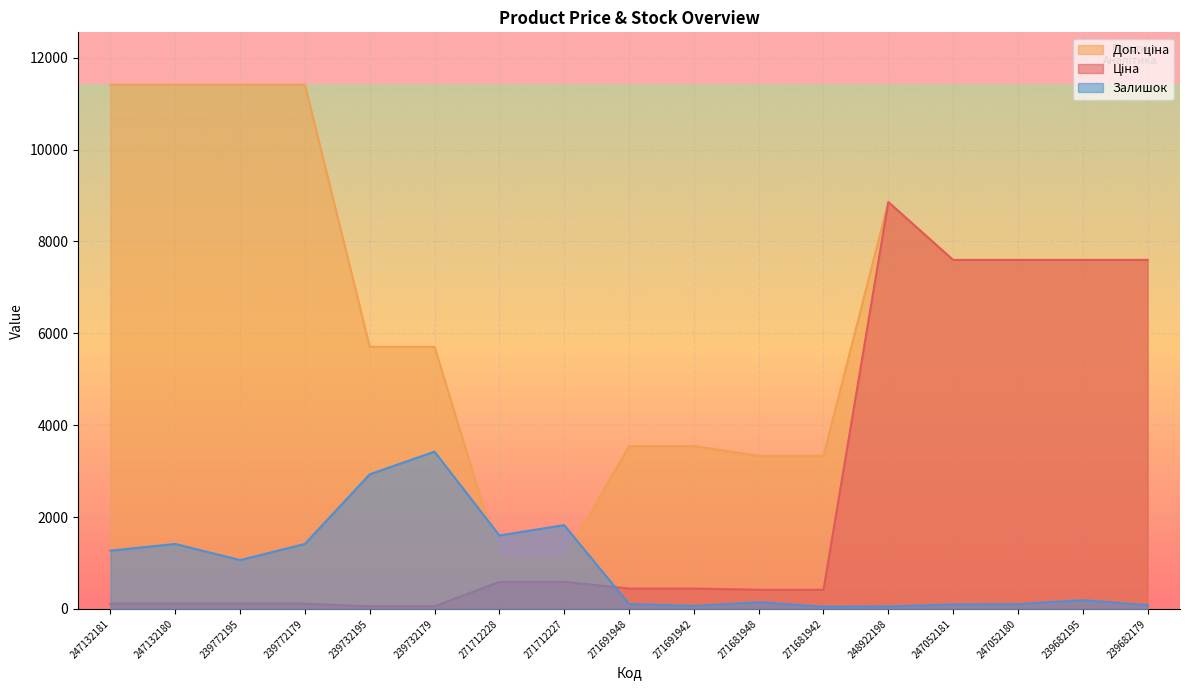

What is the maximum value shown in the chart?

11410.0